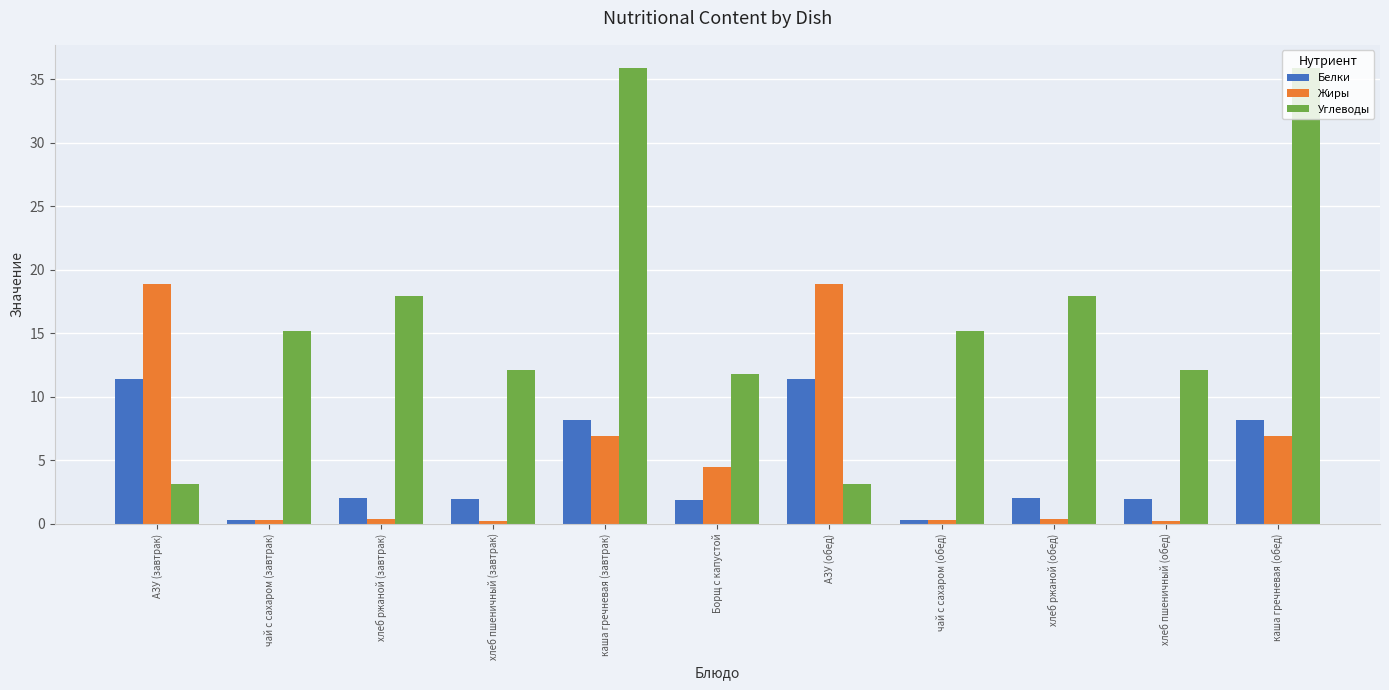

At каша гречневая (обед), list the series in order from largest to smallest.

Углеводы, Белки, Жиры